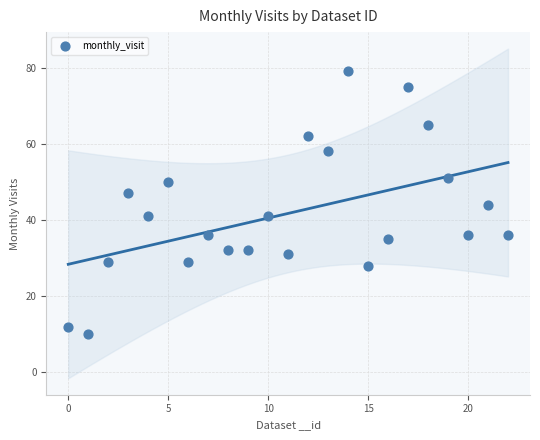

What is the range of Y values (max minus min)?

69